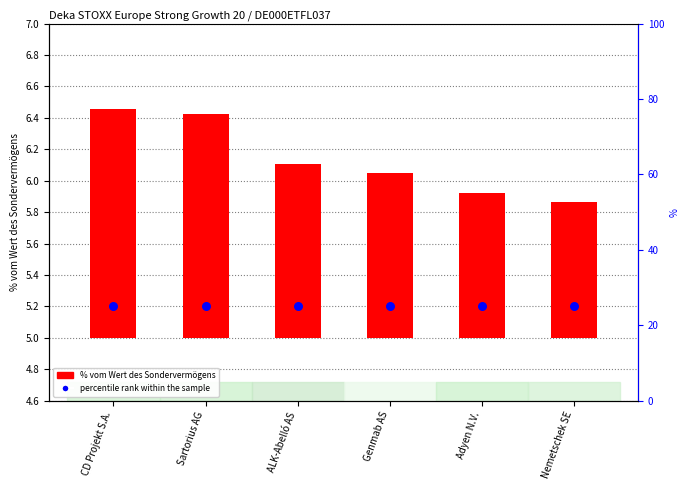

Which series has the largest total across all categories?

percentile rank within the sample